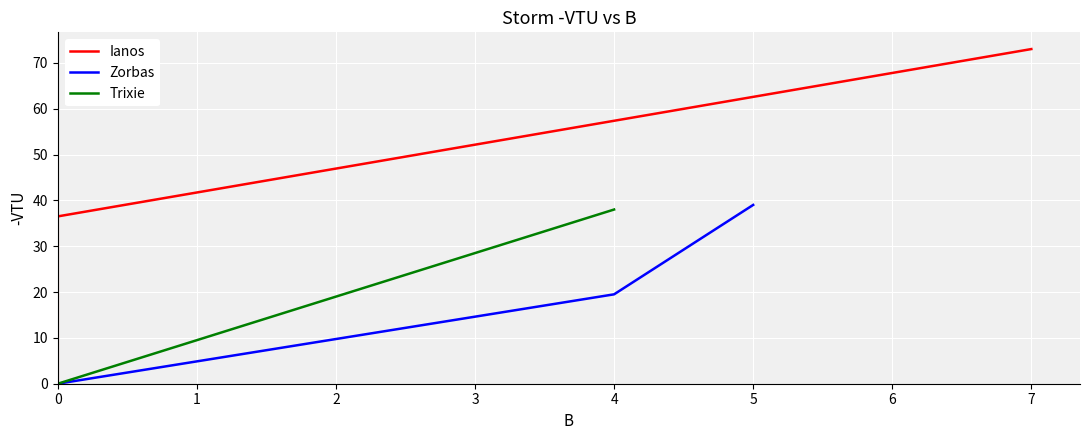

At how many categories does at least one series exceed 48?

1